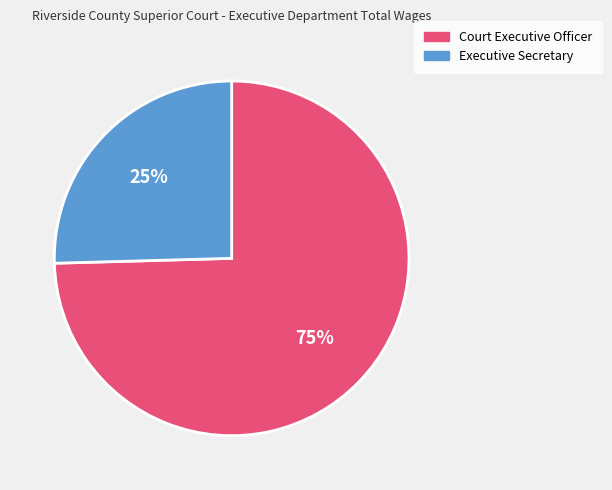

Rank the categories by value from highest to lowest.

Court Executive Officer, Executive Secretary